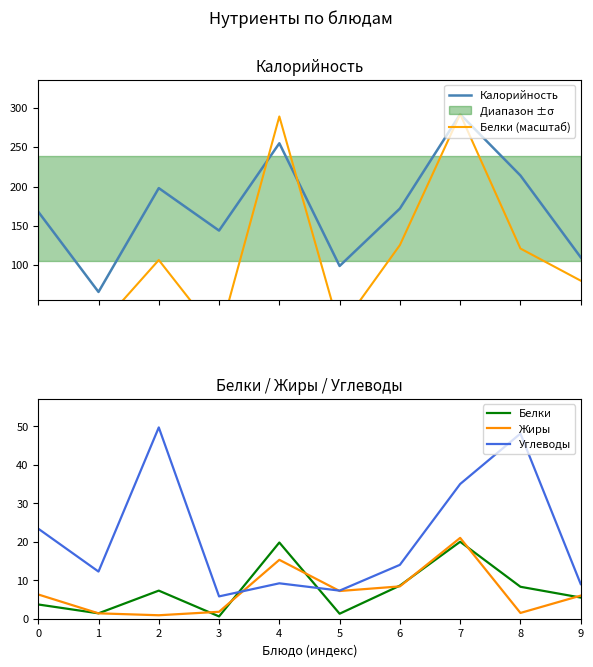

What is the difference between the second highest and second lowest values in the Жиры series?

13.9